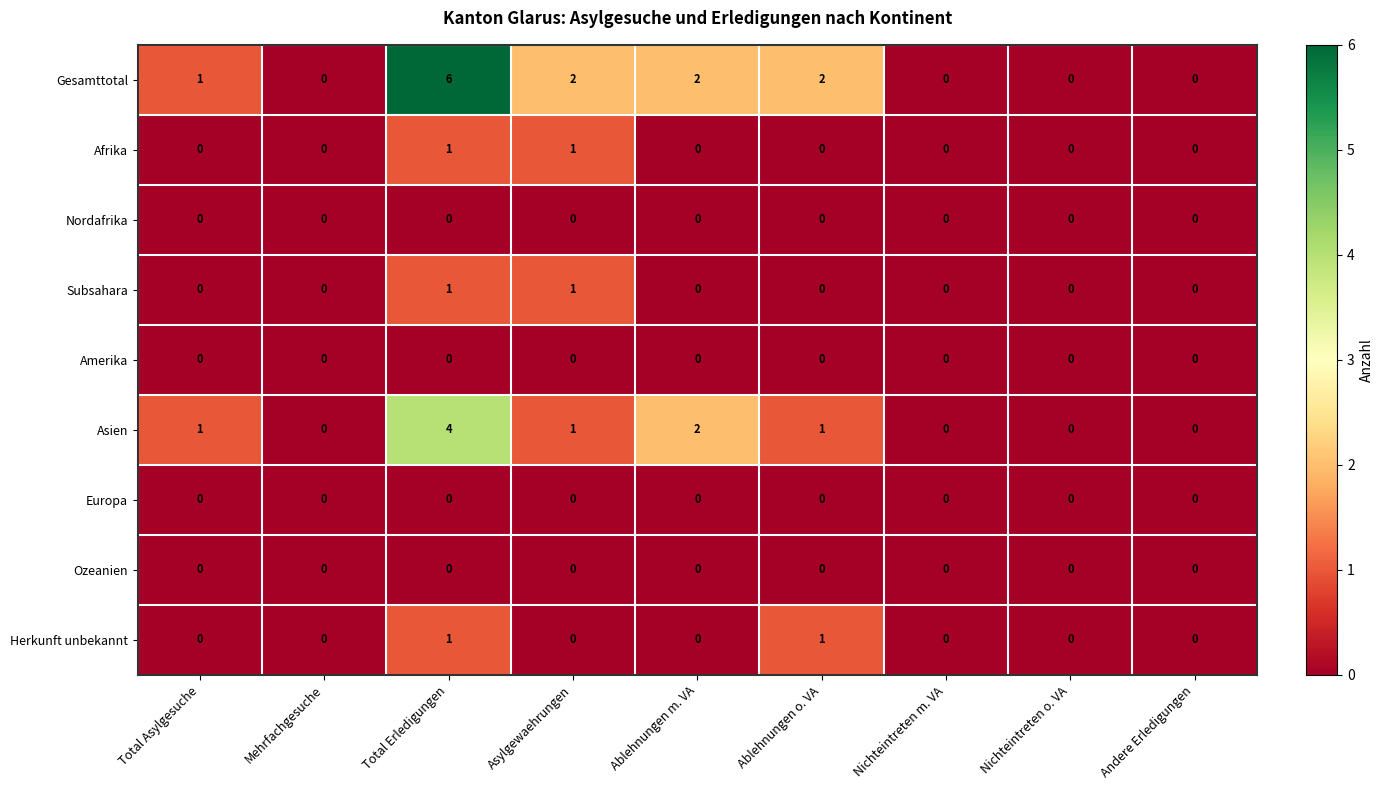

What is the highest value of the Asien series?

4